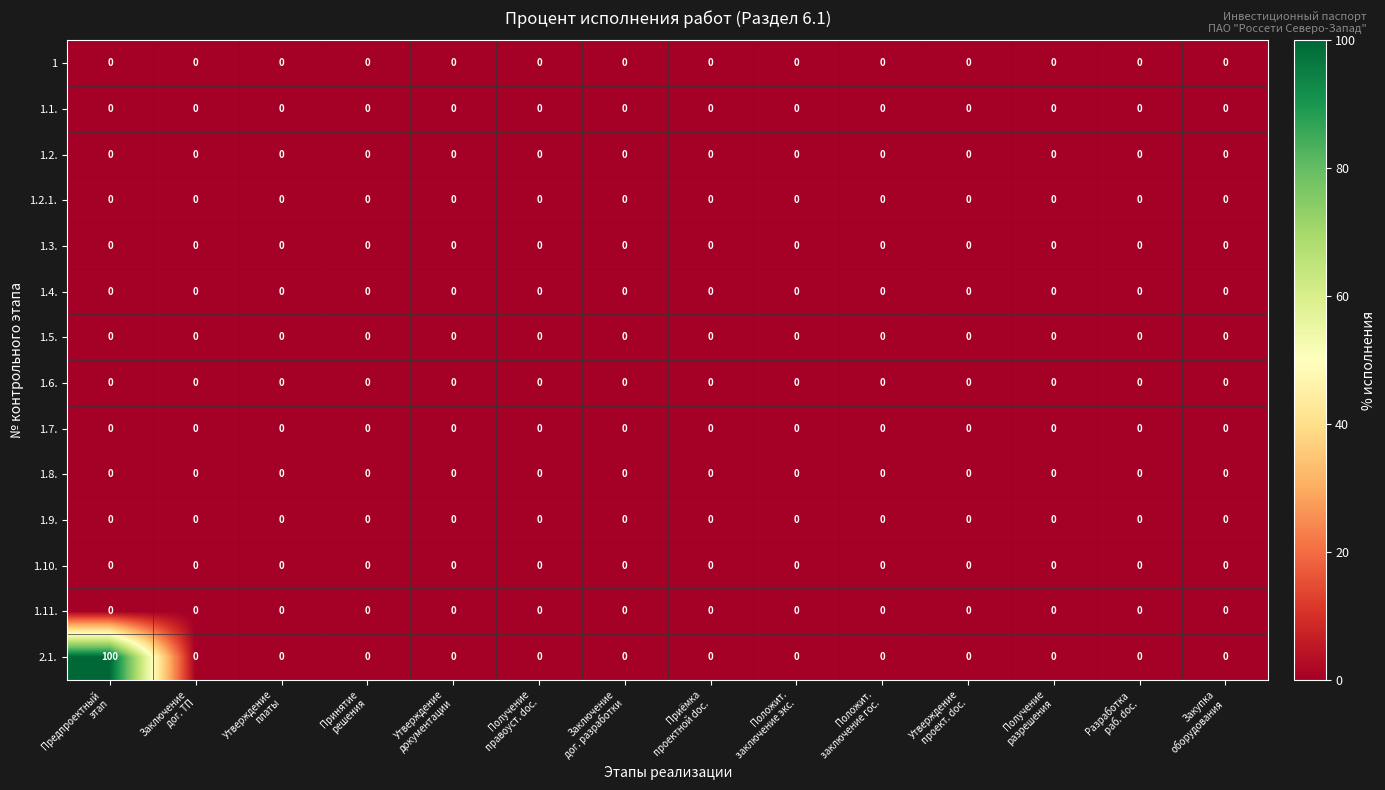

Which series has the widest spread of values?

2.1.